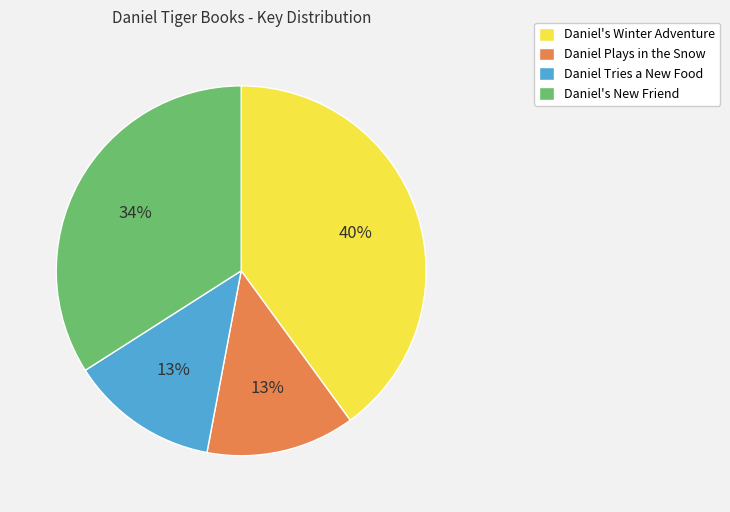

True or false: Daniel Tries a New Food accounts for 26% of the total.

False